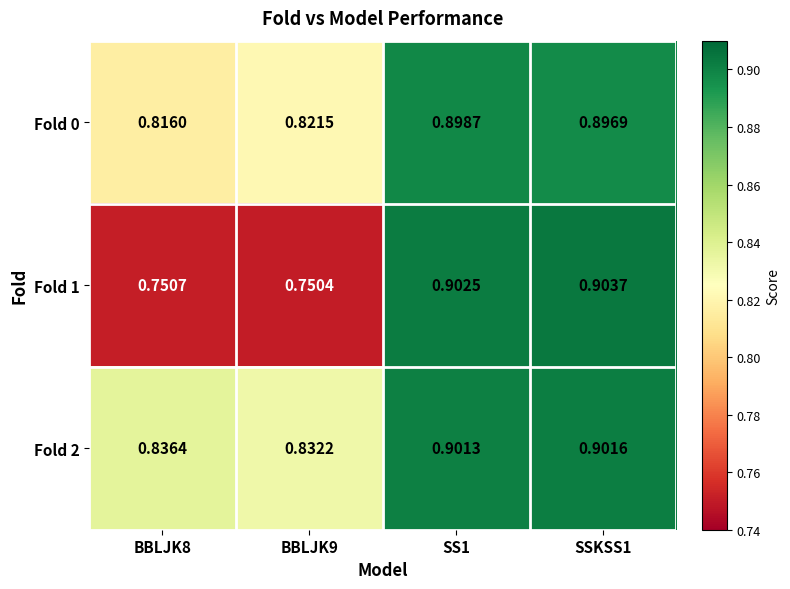

Is the value of Fold 2 at SSKSS1 greater than the value of Fold 1 at BBLJK8?

Yes